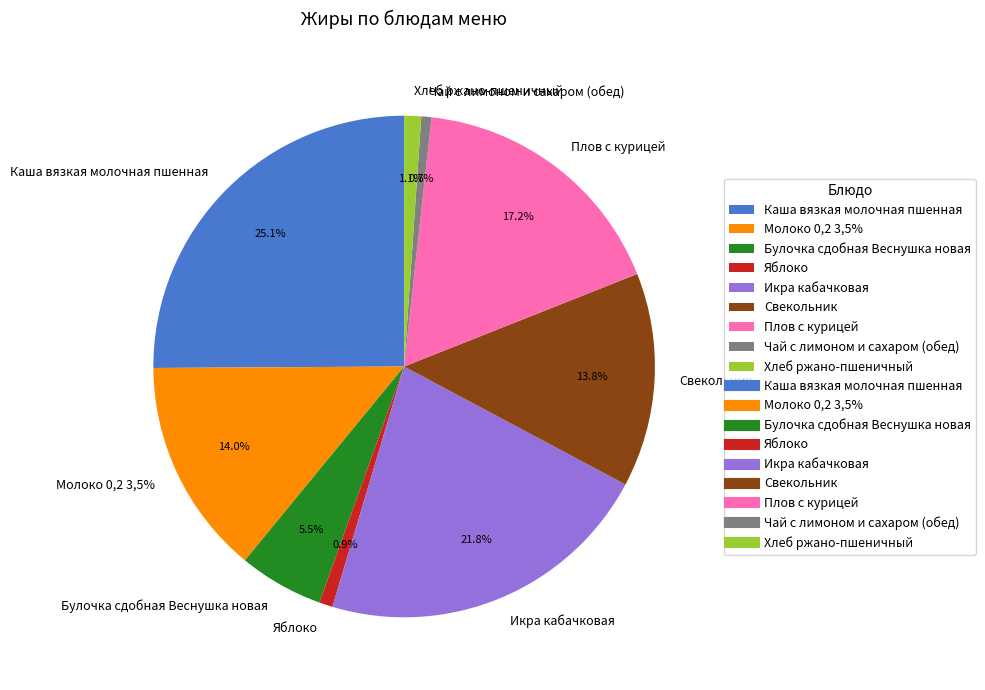

To the nearest percent, what is the difference between the largest and smallest slice percentages?

25%